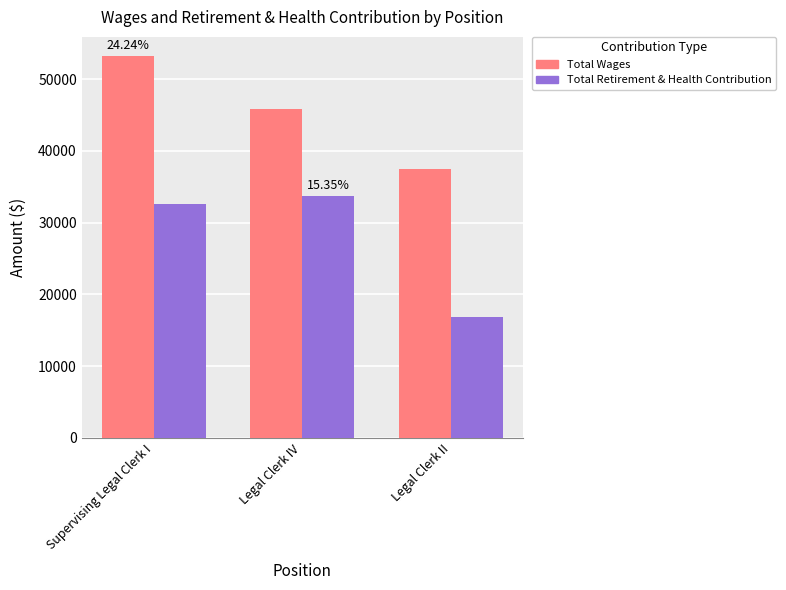

At which label does Total Retirement & Health Contribution reach its minimum?

Legal Clerk II